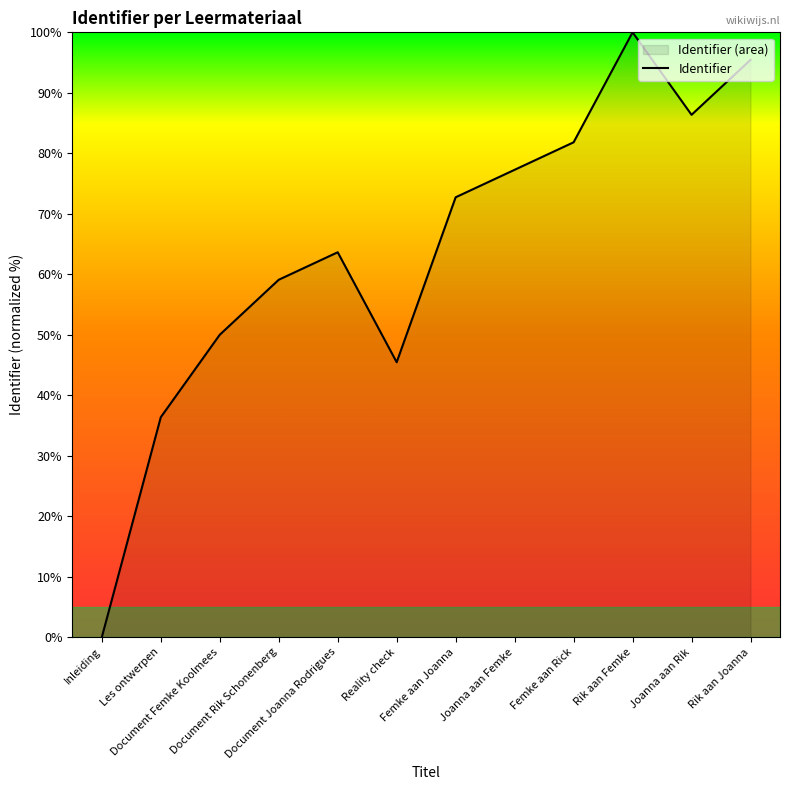

Where does the data first go above 72?

Femke aan Joanna